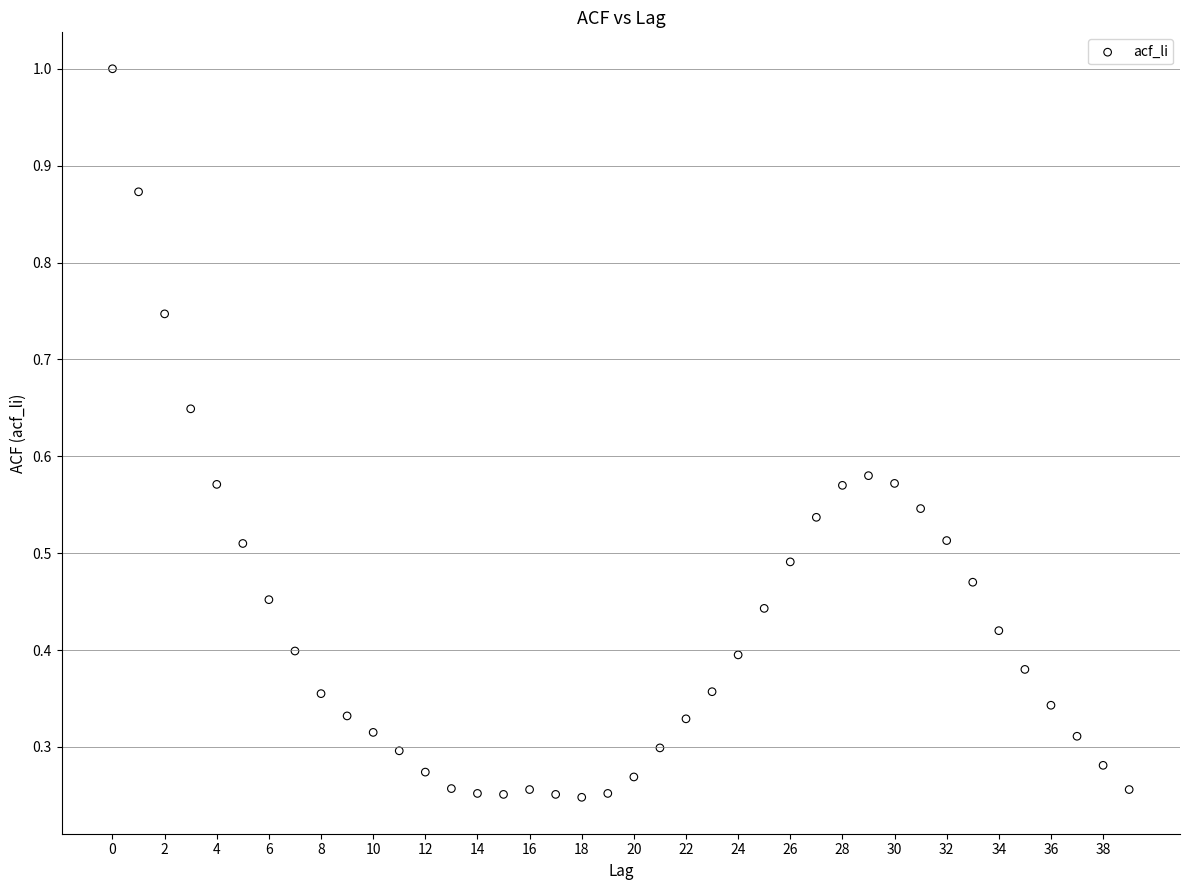

What is the range of Y values (max minus min)?

0.8